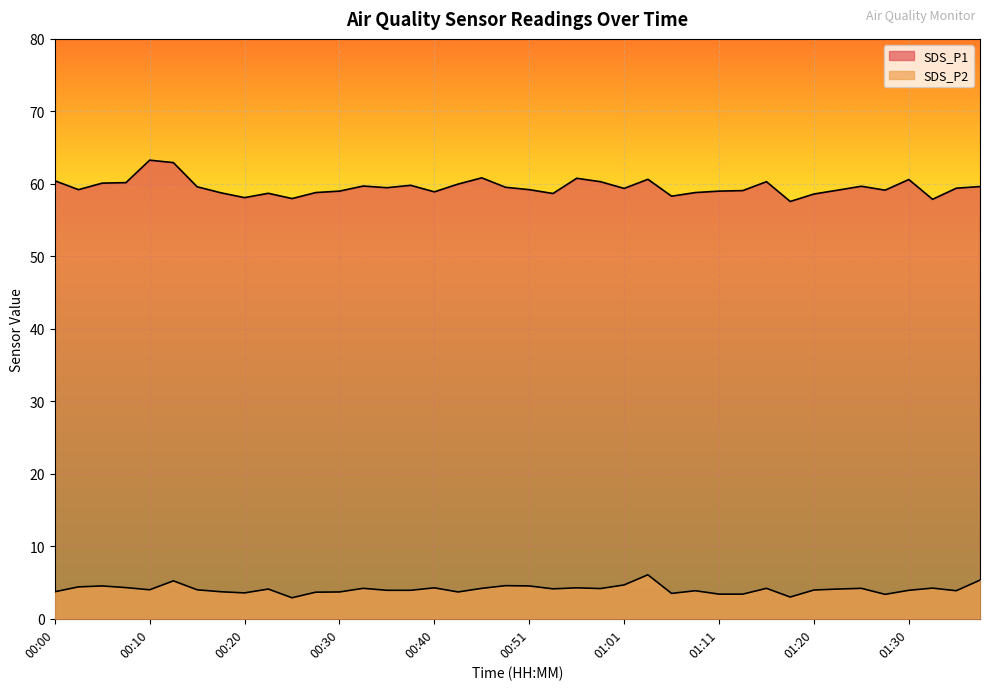

Rank the series by their average value, from lowest to highest.

SDS_P2, SDS_P1